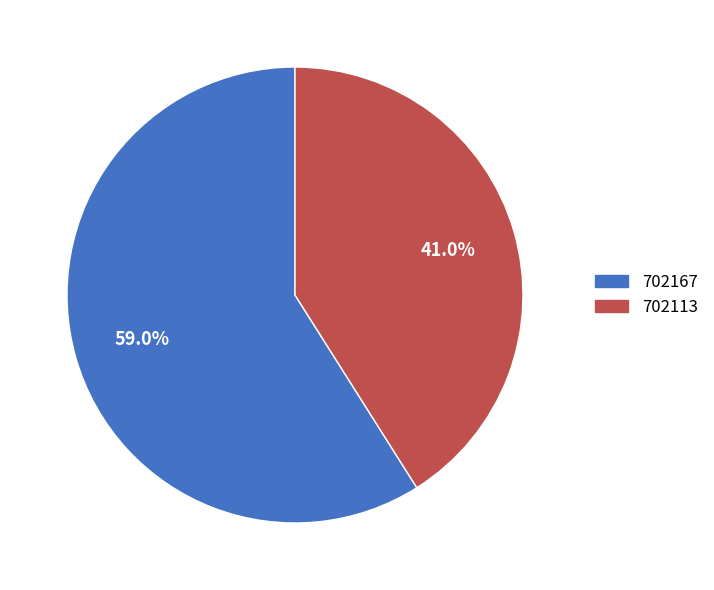

What percentage is the 702113 slice, to the nearest percent?

41%